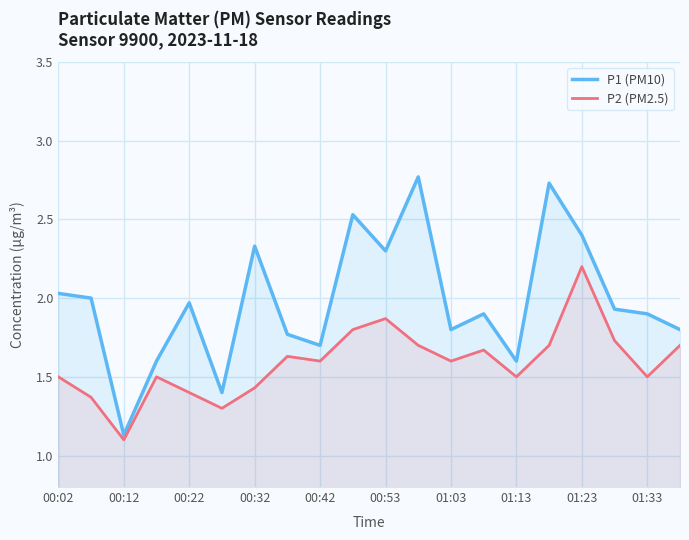

What is the average value of the P2 (PM2.5) series?

1.6